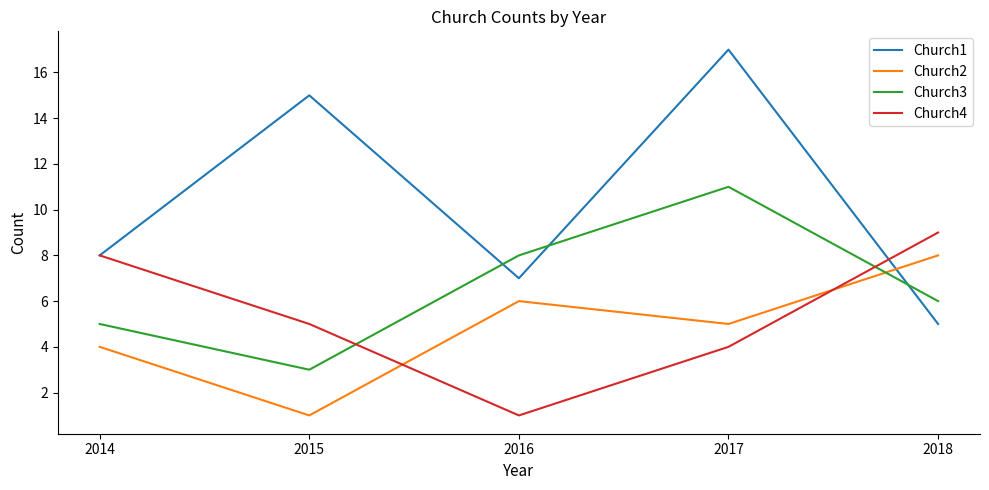

True or false: Church1 has more than 0 points higher than both neighbors.

True